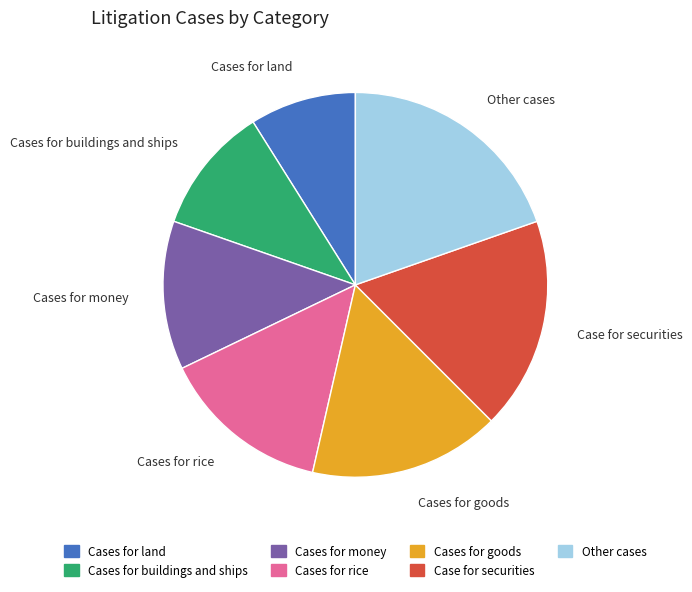

Between Case for securities and Cases for goods, which is larger?

Case for securities